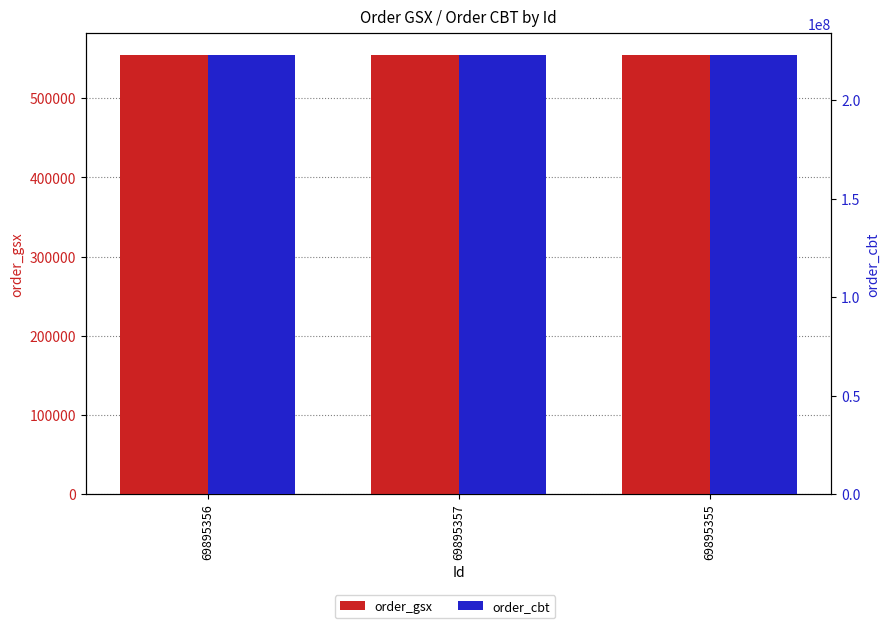

Is the value of order_gsx at 69895355 greater than the value of order_cbt at 69895356?

No